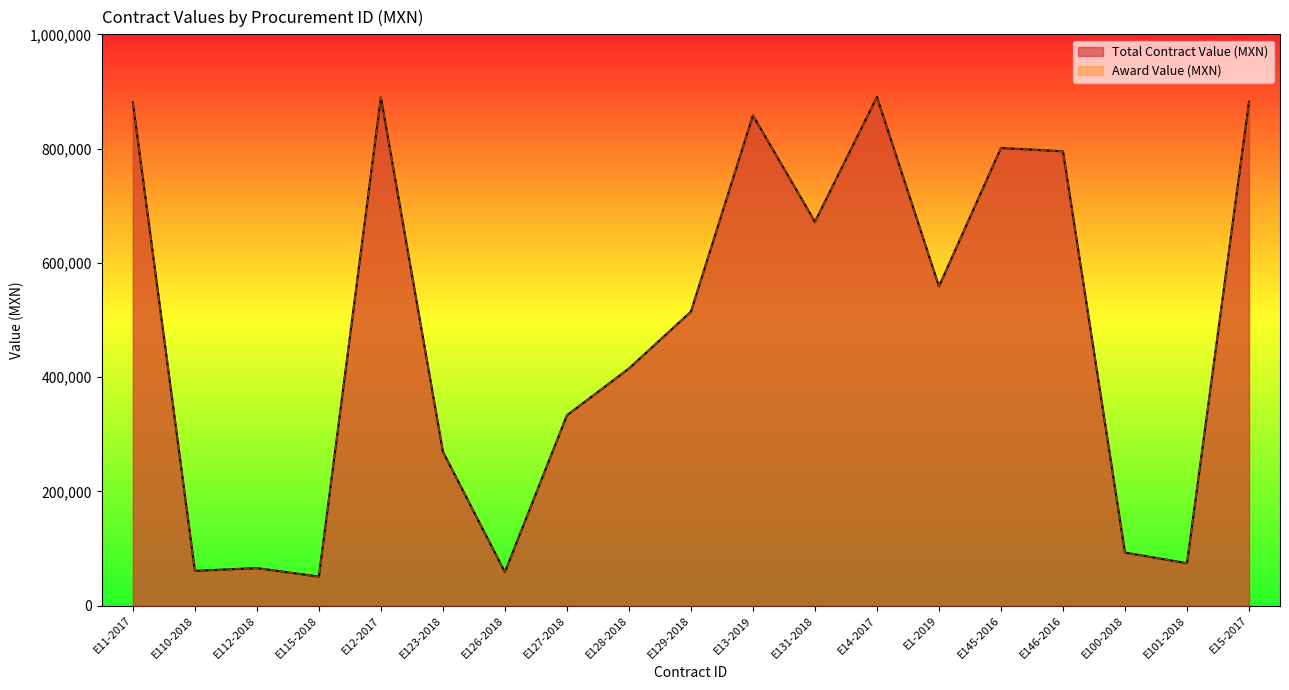

At which label does Total Contract Value (MXN) reach its minimum?

E115-2018